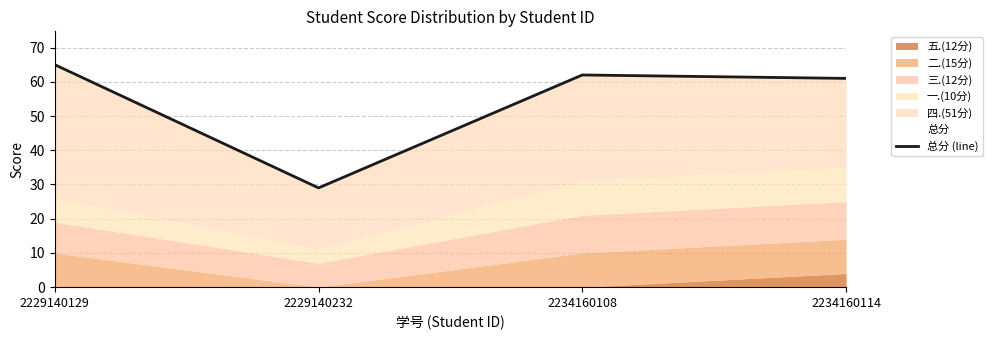

How many lines are shown in the chart?

1